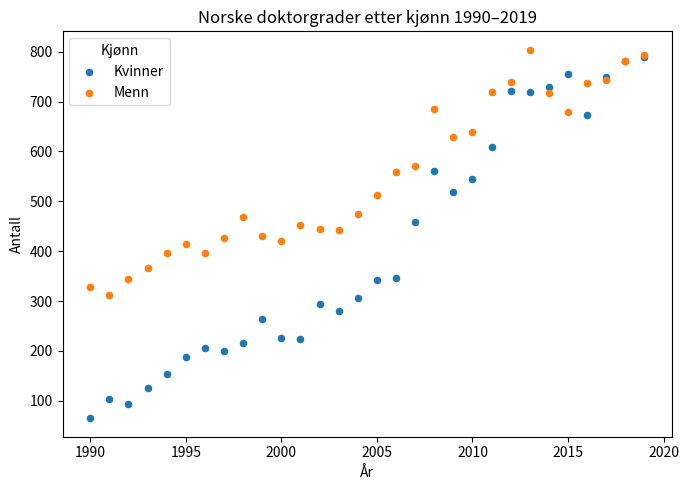

What are all the series names shown in the legend?

Kvinner, Menn